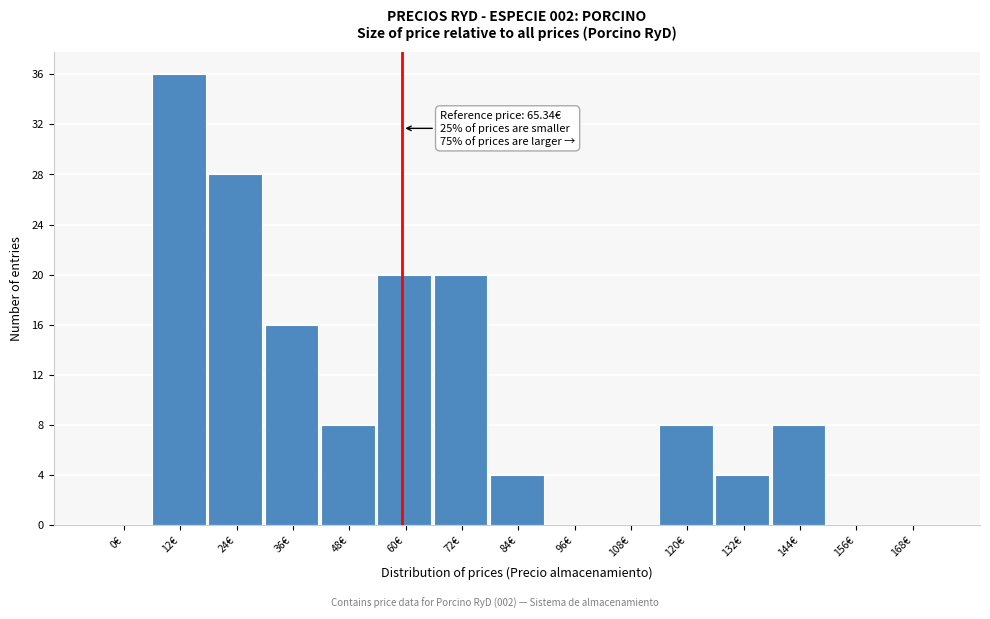

Reading right to left, extract all data points from this chart.

168€=0	156€=0	144€=8	132€=4	120€=8	108€=0	96€=0	84€=4	72€=20	60€=20	48€=8	36€=16	24€=28	12€=36	0€=0